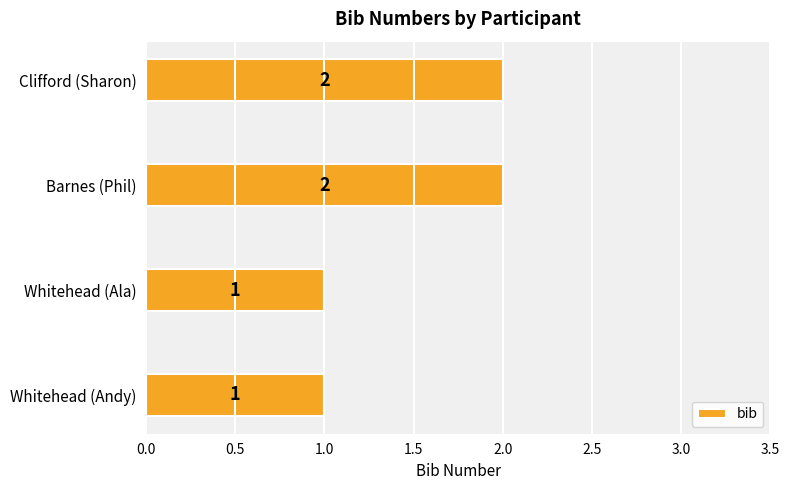

Reading bottom to top, what are all the values shown in this chart?

1	1	2	2